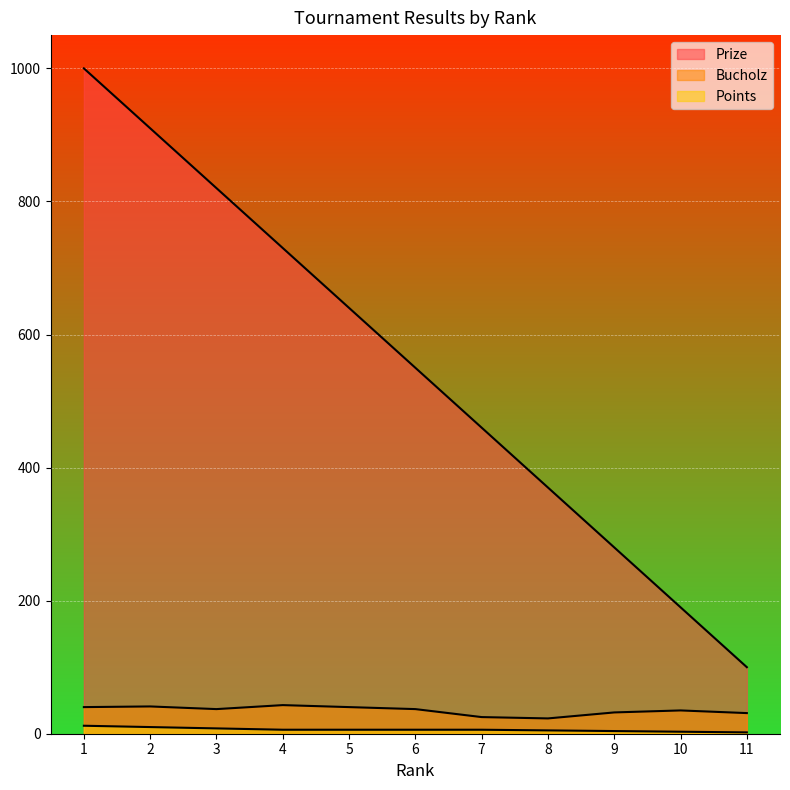

True or false: Prize and Bucholz intersect in this chart.

False